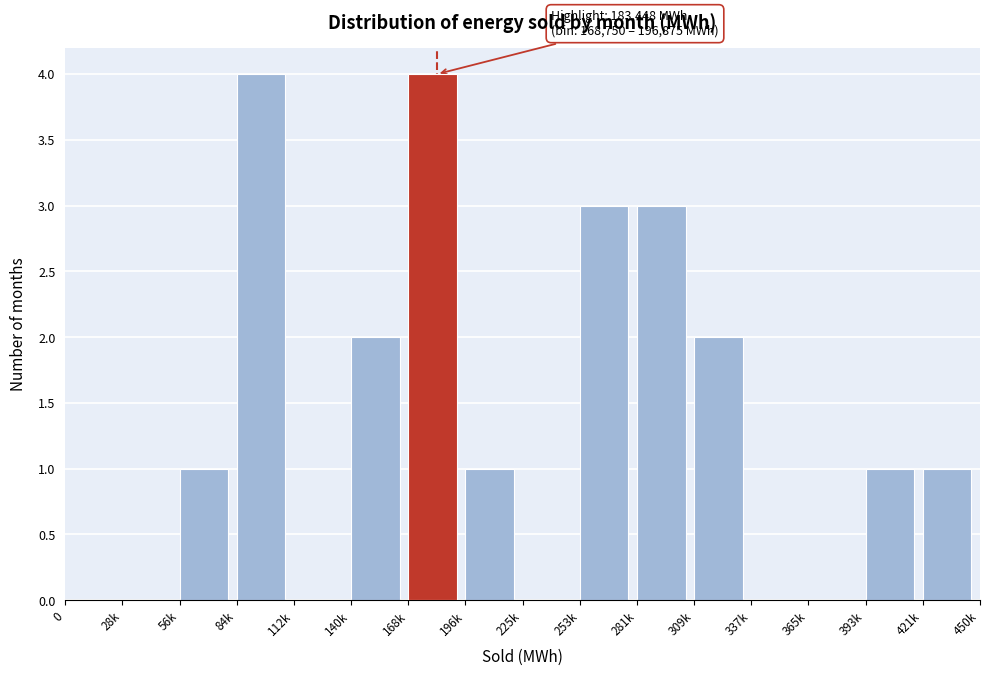

Reading left to right, list all the values displayed in this chart.

0=0	28k=0	56k=1	84k=4	112k=0	140k=2	168k=4	196k=1	225k=0	253k=3	281k=3	309k=2	337k=0	365k=0	393k=1	421k=1